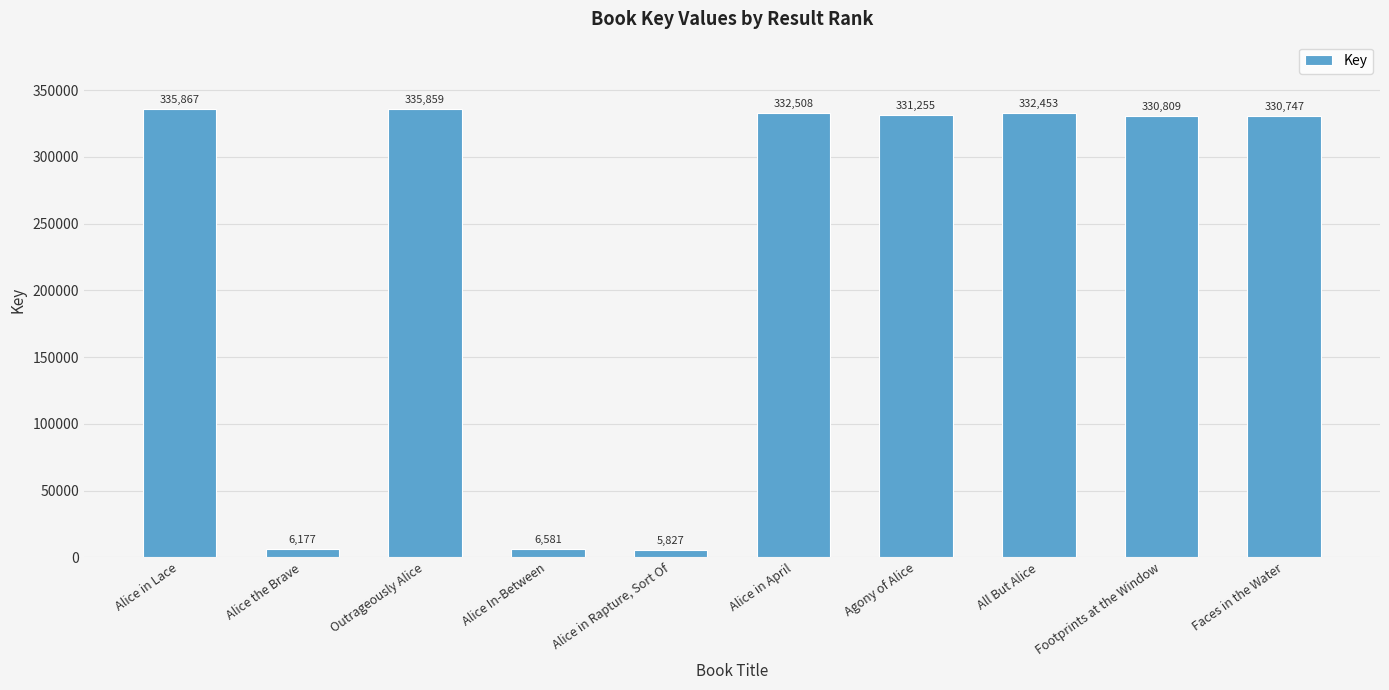

List the labels in order of value, largest first.

Alice in Lace, Outrageously Alice, Alice in April, All But Alice, Agony of Alice, Footprints at the Window, Faces in the Water, Alice In-Between, Alice the Brave, Alice in Rapture, Sort Of